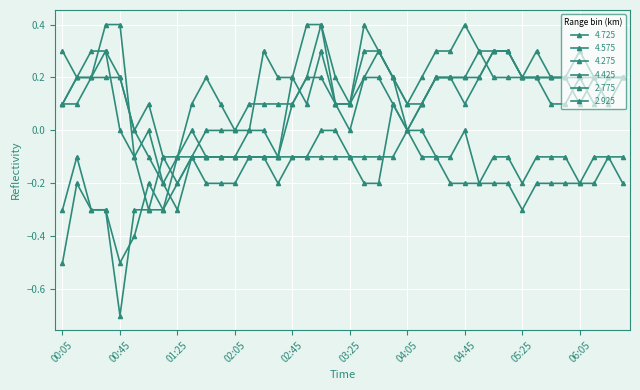

Does the chart have visible grid lines?

Yes